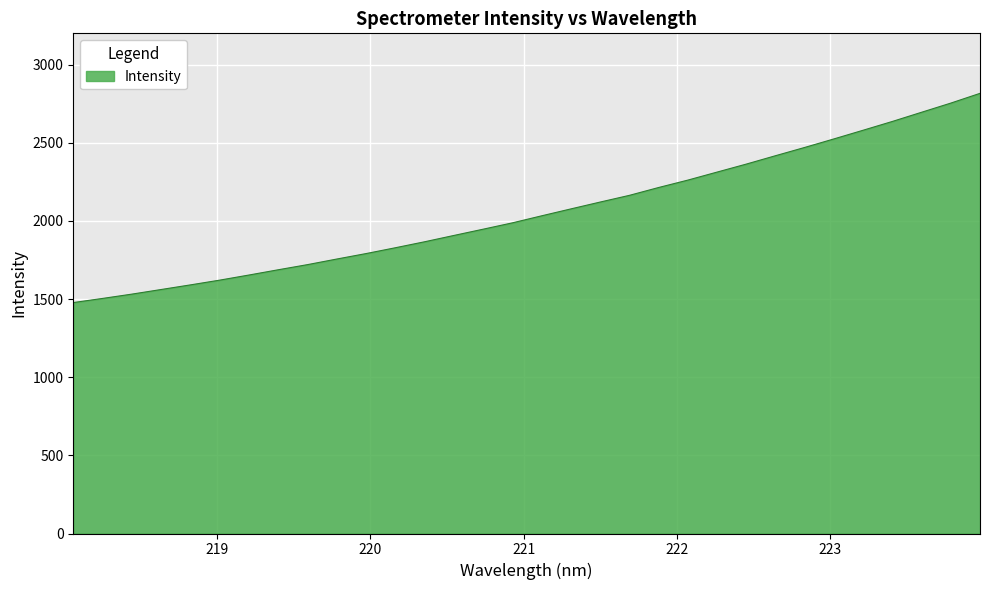

How many lines are shown in the chart?

1